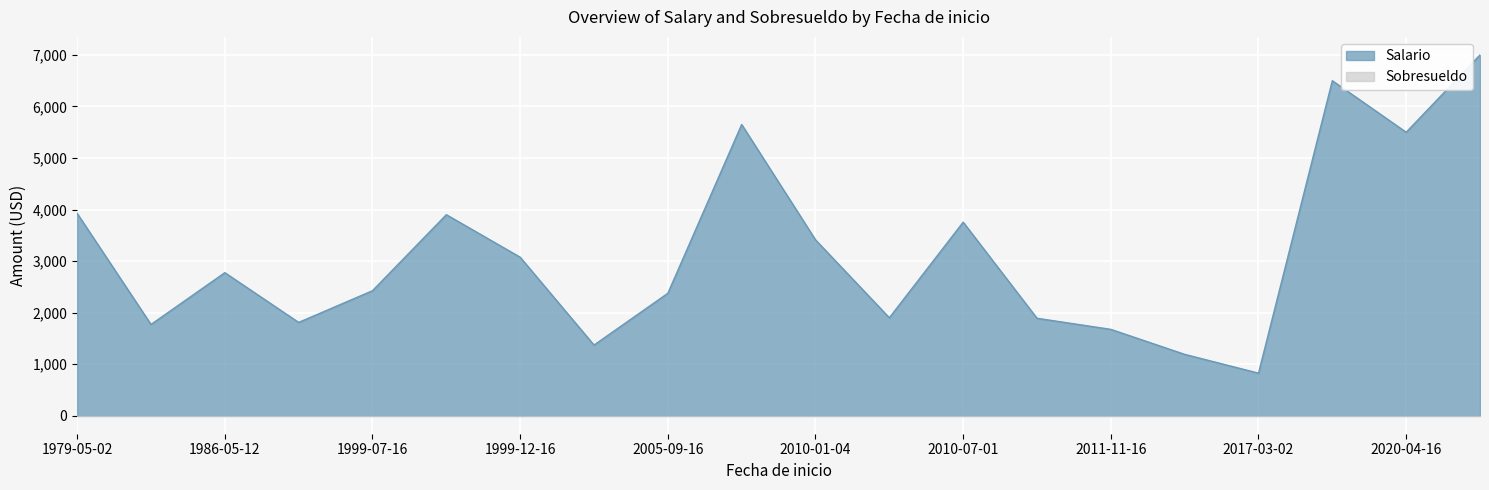

What is the greatest value displayed?

7000